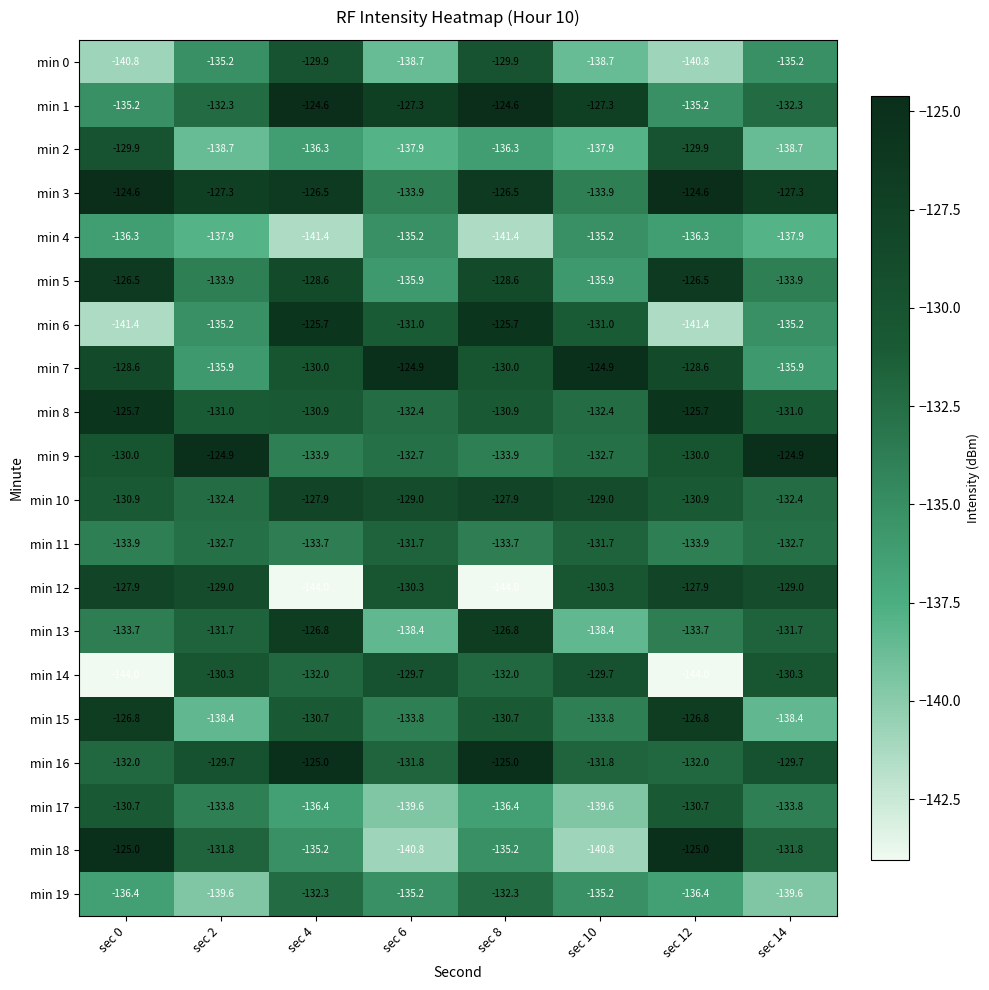

Between sec 0 and sec 10, which series saw the biggest shift?

min 18